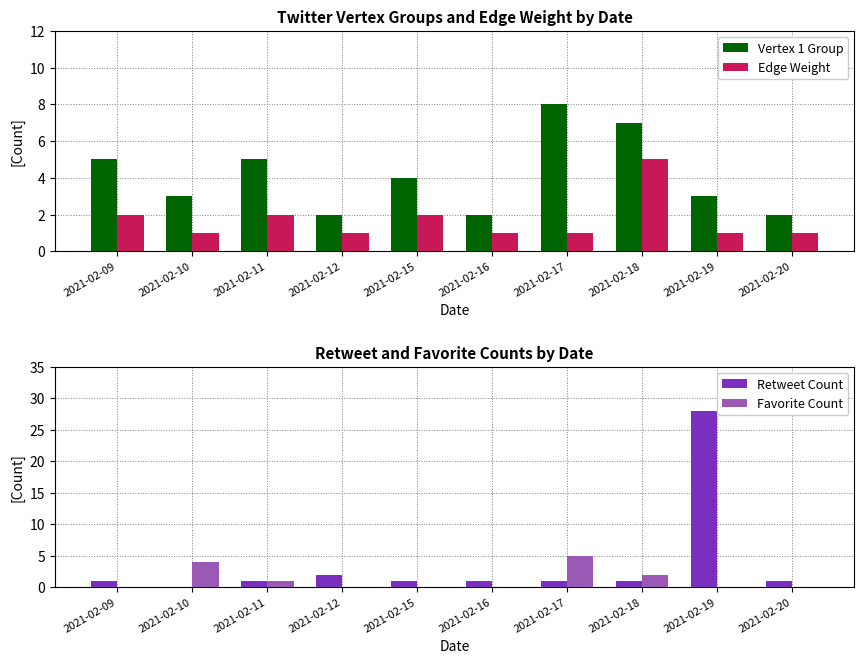

True or false: Vertex 1 Group has a value of 8 at 2021-02-17.

True